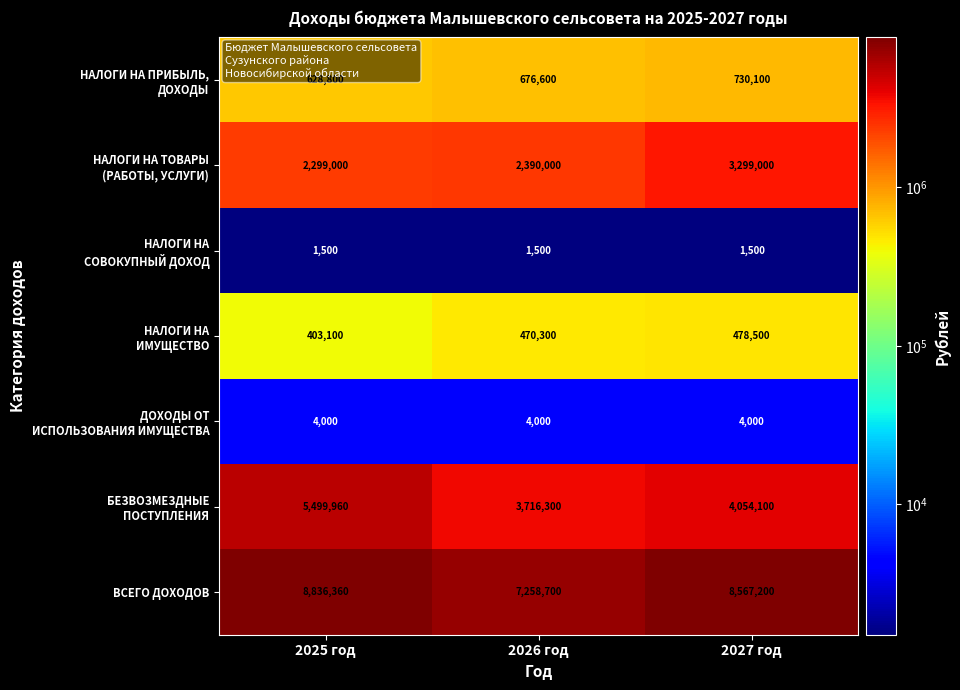

What is the minimum value shown in the chart?

1500